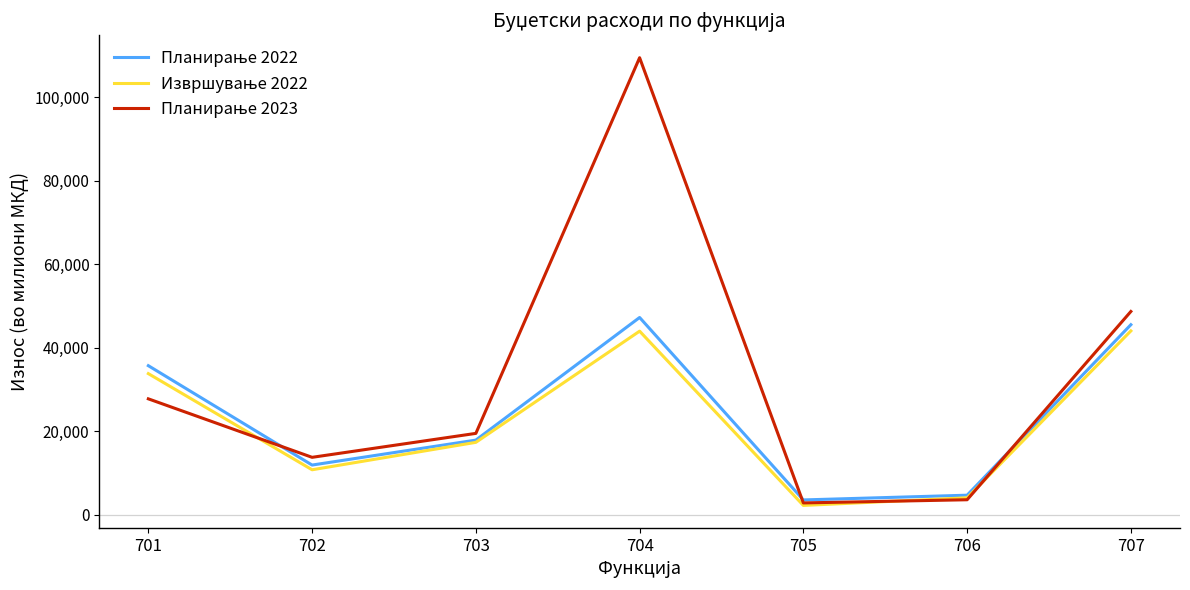

At which category is the sum across all series the highest?

704